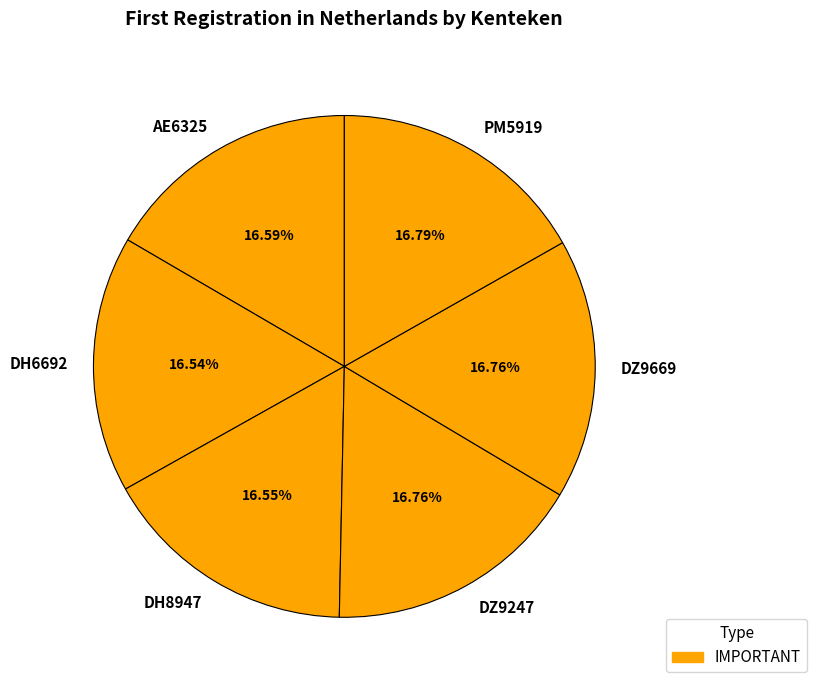

Does DH8947 account for over 50% of the chart?

No